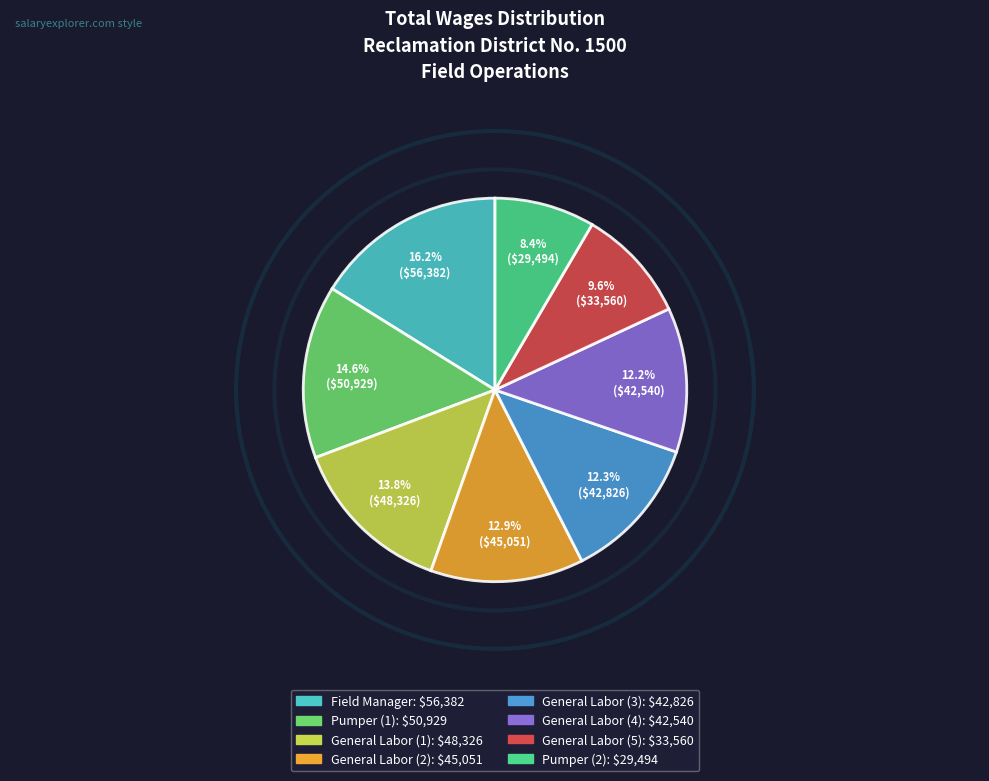

Does any single category account for the majority?

No